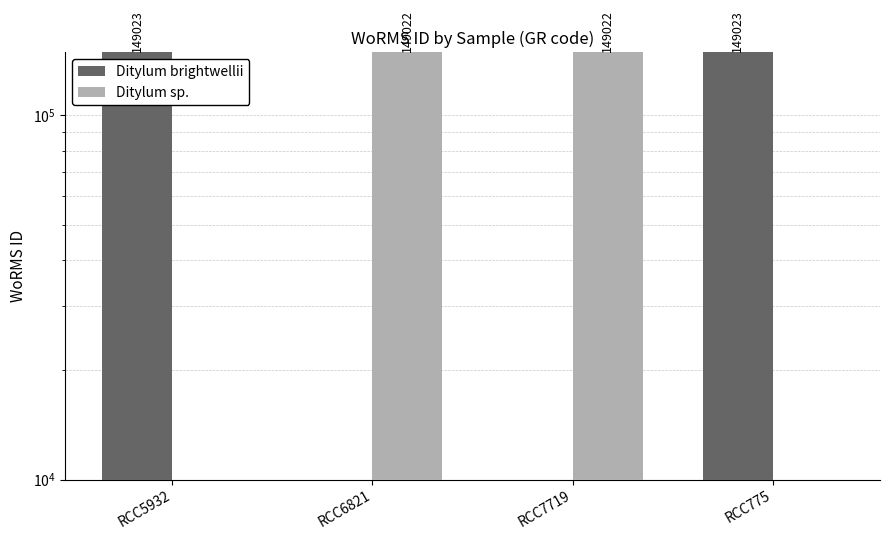

Reading left to right, transcribe all the data shown in this chart.

Ditylum brightwellii: RCC5932=149023	RCC6821=0	RCC7719=0	RCC775=149023
Ditylum sp.: RCC5932=0	RCC6821=149022	RCC7719=149022	RCC775=0